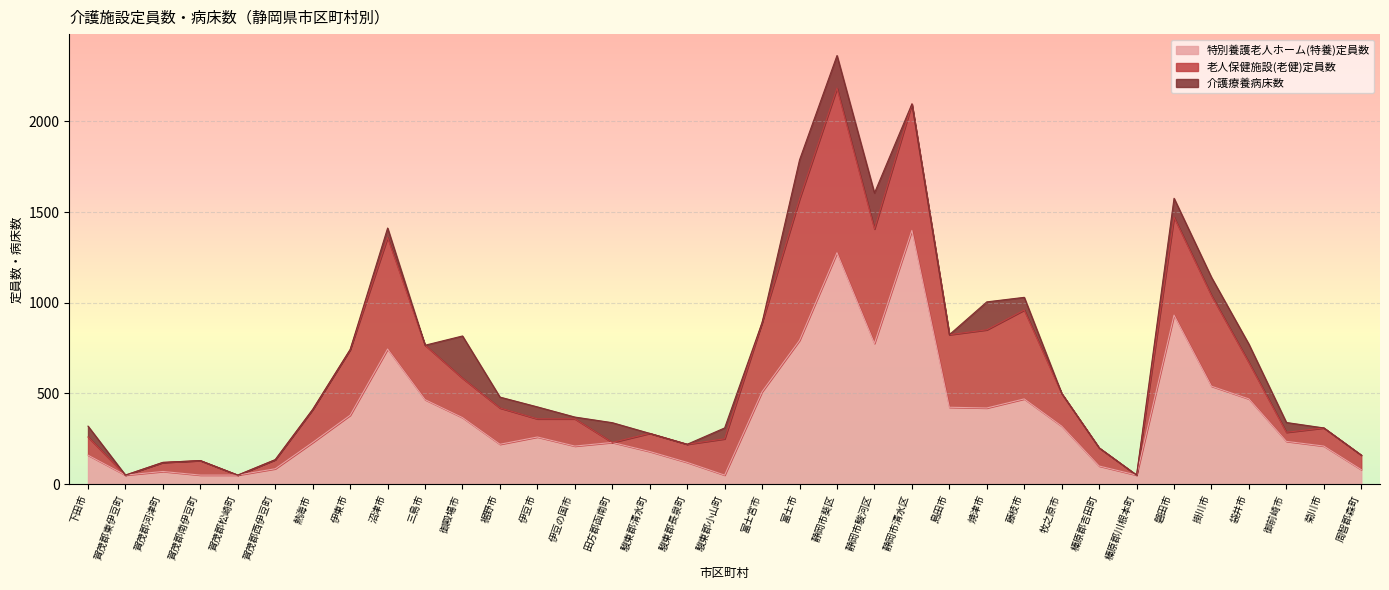

At which label does 介護療養病床数 reach its minimum?

賀茂郡東伊豆町